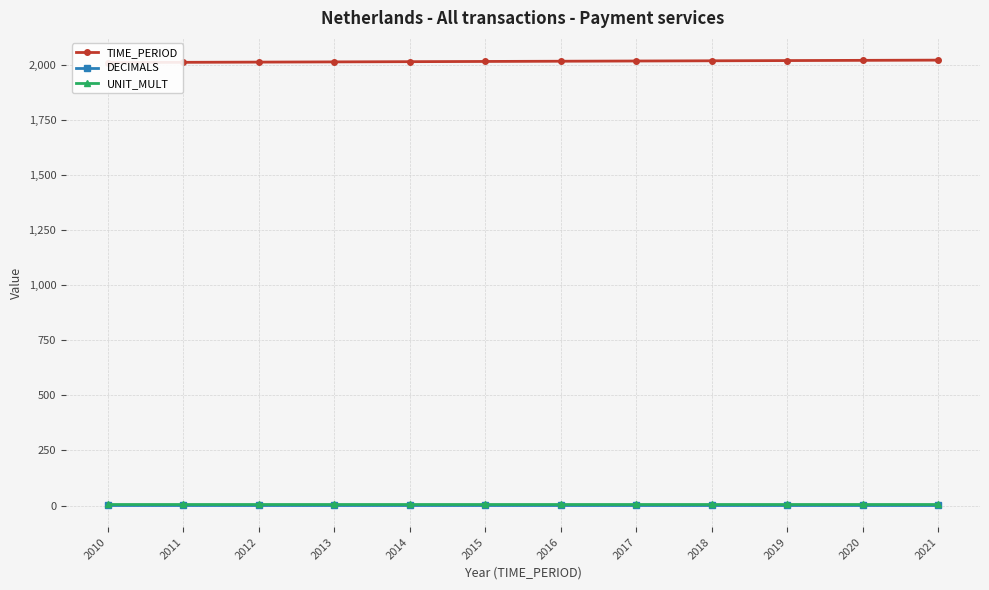

At which category is the sum across all series the highest?

2021